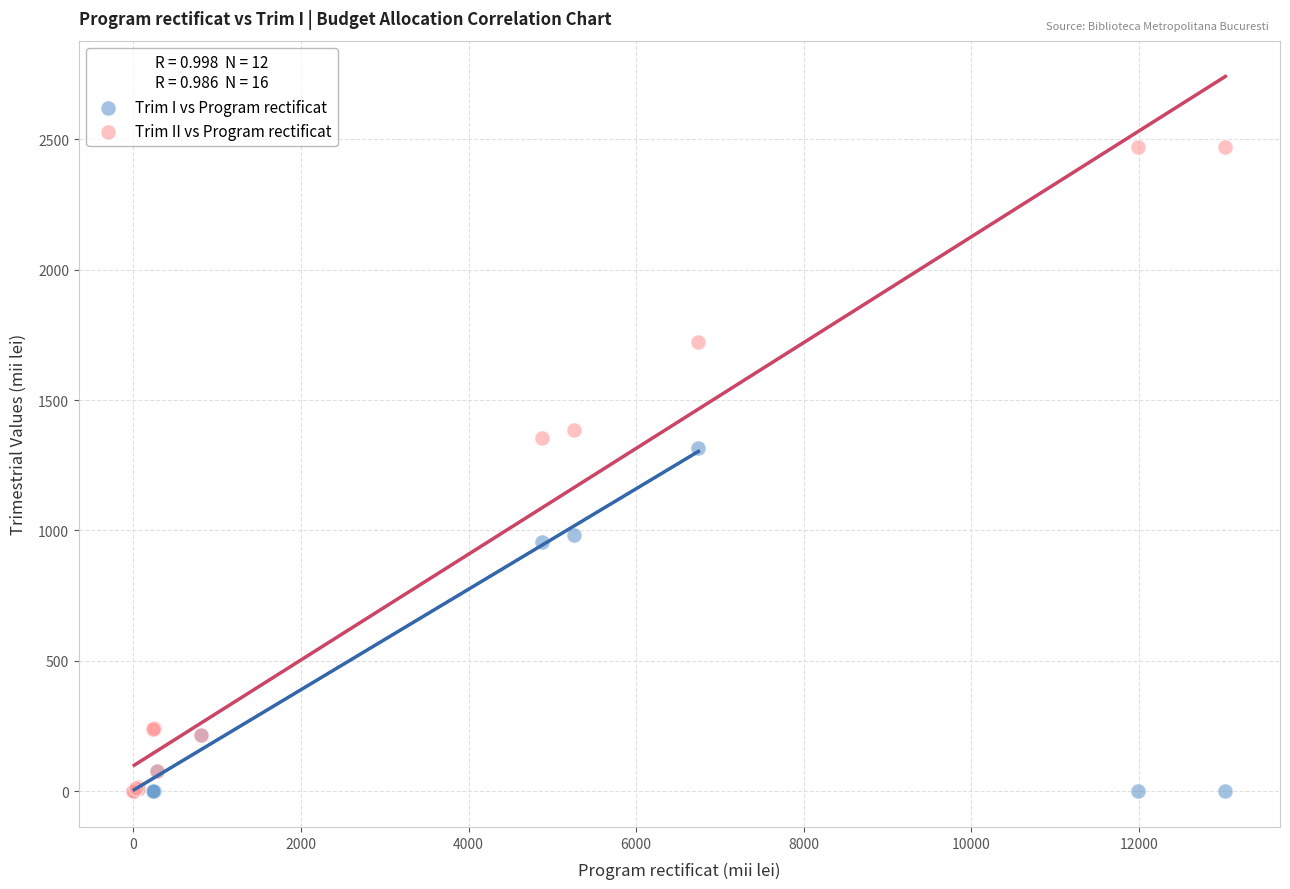

Which series has the largest Y range (max minus min)?

Trim II vs Program rectificat